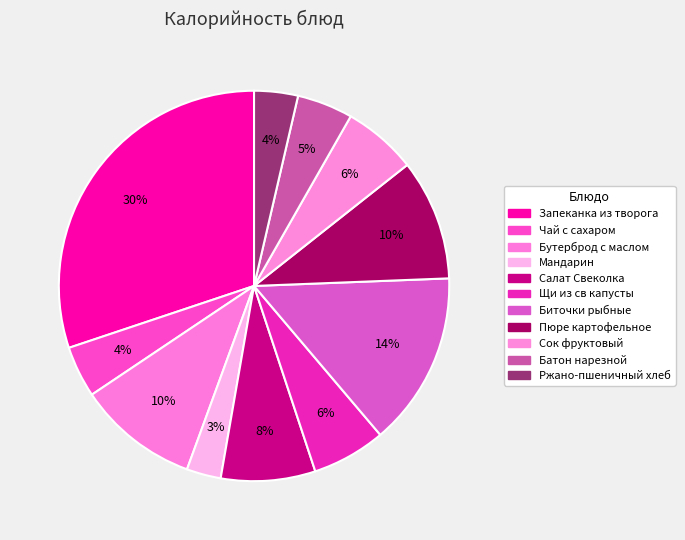

Rank the categories by value from lowest to highest.

Мандарин, Ржано-пшеничный хлеб, Чай с сахаром, Батон нарезной, Щи из св капусты, Сок фруктовый, Салат Свеколка, Бутерброд с маслом, Пюре картофельное, Биточки рыбные, Запеканка из творога